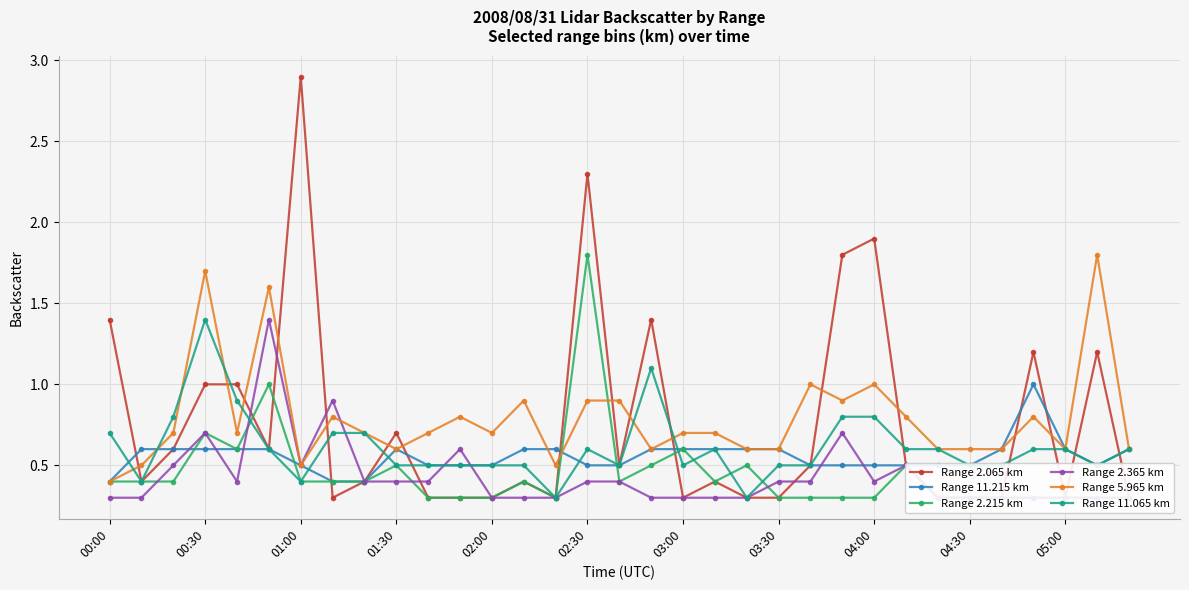

What is the greatest value displayed?

2.9